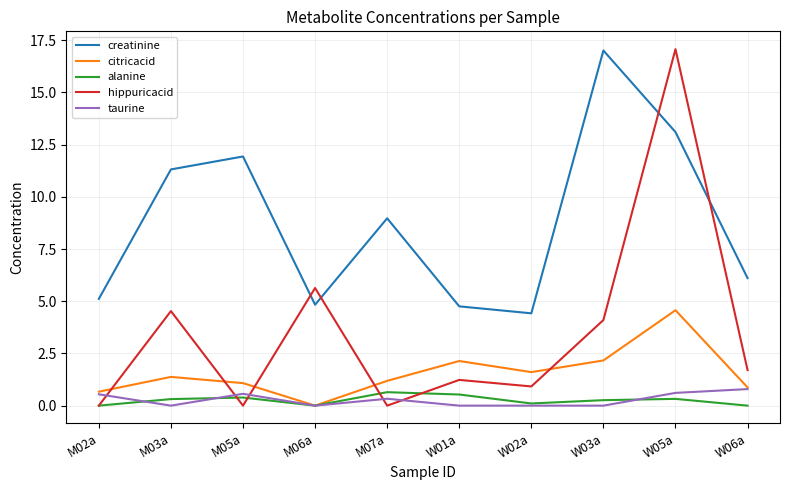

The citricacid series shows 4.6 at W05a. True or false?

True